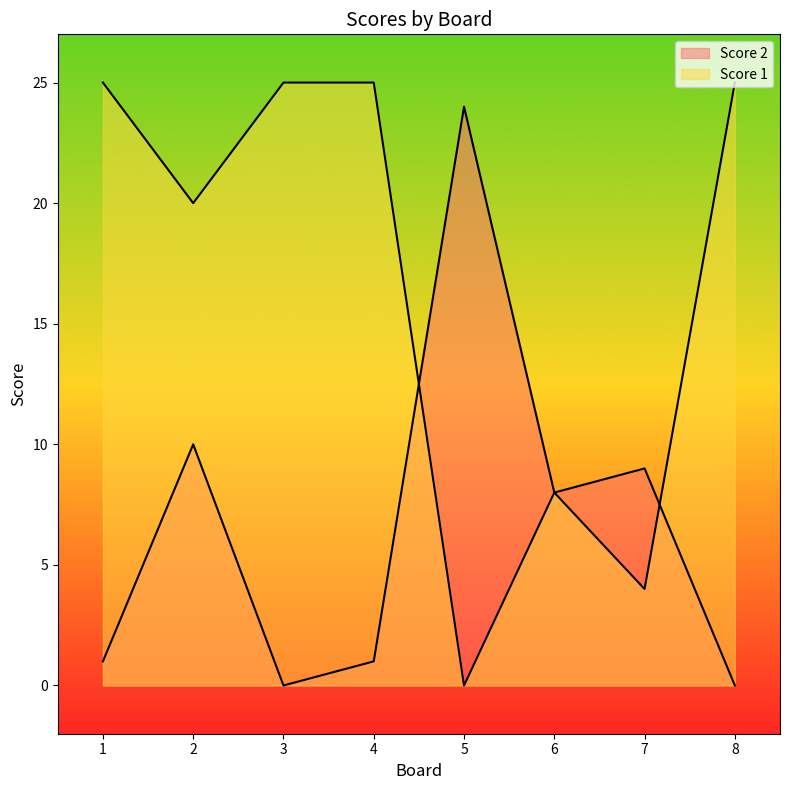

What is the difference between the second highest and second lowest values in the Score 2 series?

10